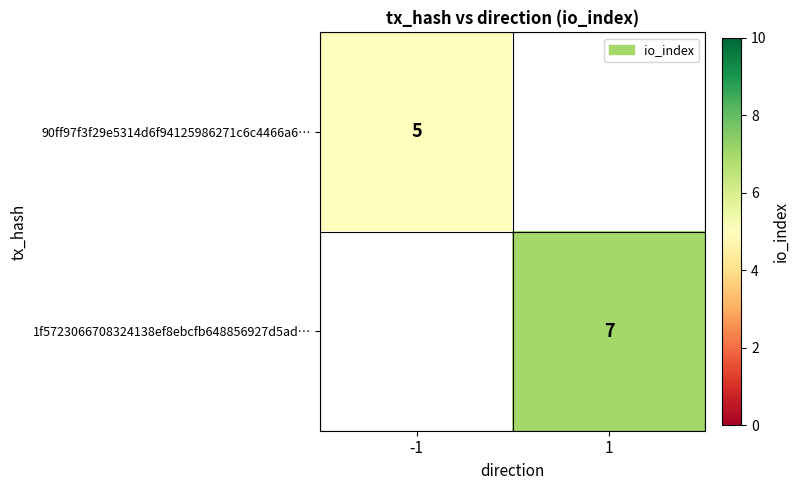

True or false: 1f5723066708324138ef8ebcfb648856927d5ad… has a value of 2 at 1.

False